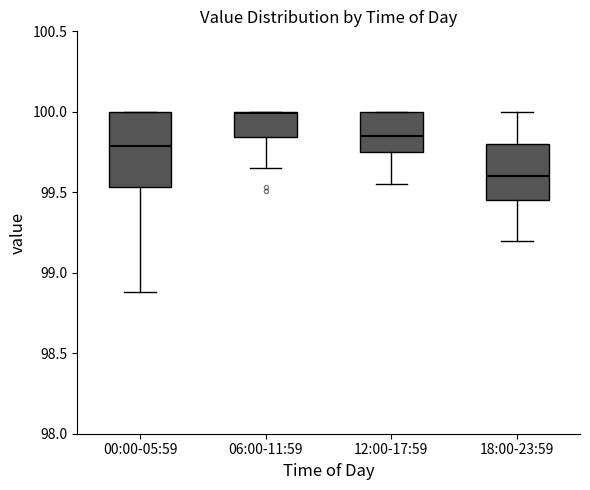

Reading left to right, transcribe this box plot: for each box, give where its median line is, the range the box spans, and where its two whiskers end, as read against the y-axis. The values are not printed on the chart, so give them approximately, as read against the axis.

00:00-05:59: median 99.80, box 99.55 to 100.00, whiskers 98.90 to 100.00
06:00-11:59: median 100.00, box 99.85 to 100.00, whiskers 99.65 to 100.00
12:00-17:59: median 99.85, box 99.75 to 100.00, whiskers 99.55 to 100.00
18:00-23:59: median 99.60, box 99.45 to 99.80, whiskers 99.20 to 100.00